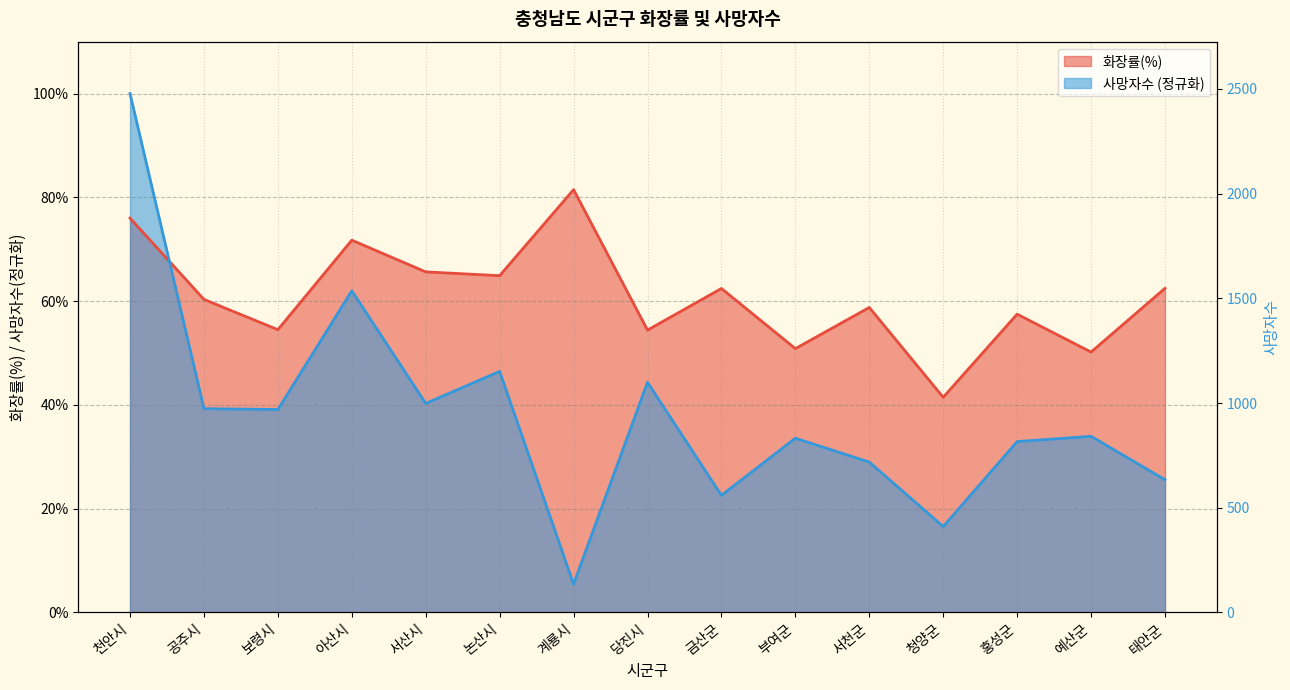

Which series has the largest total across all categories?

화장률(%)